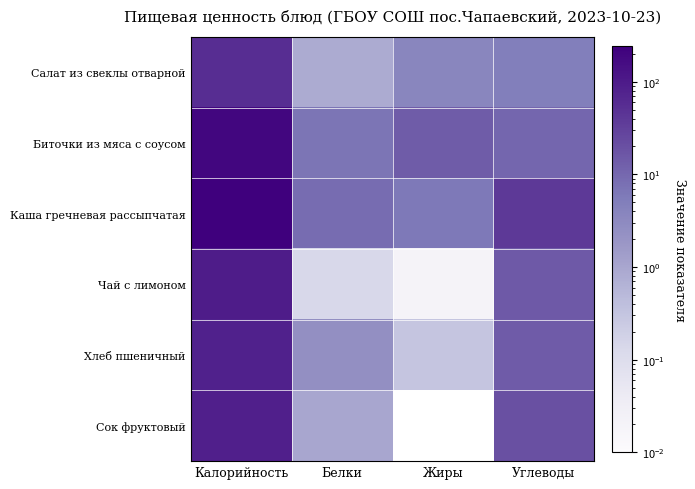

Which has a higher value, Жиры or Углеводы?

Углеводы